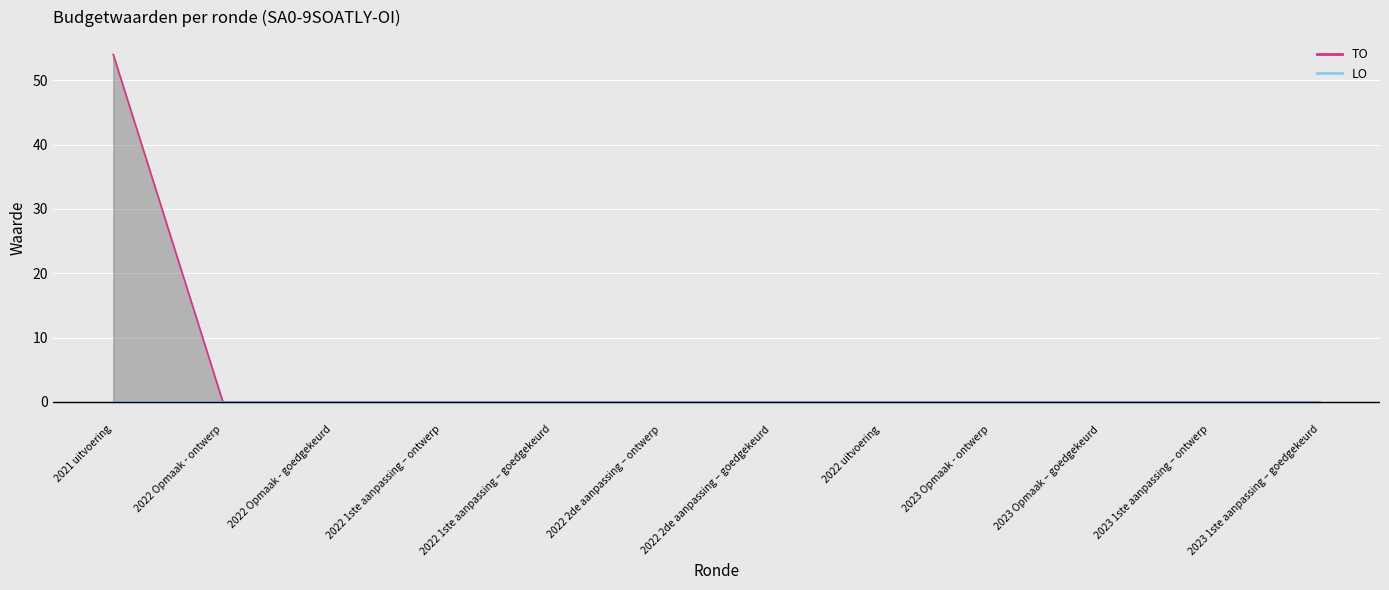

Which label corresponds to the smallest value in the chart?

2022 Opmaak - ontwerp